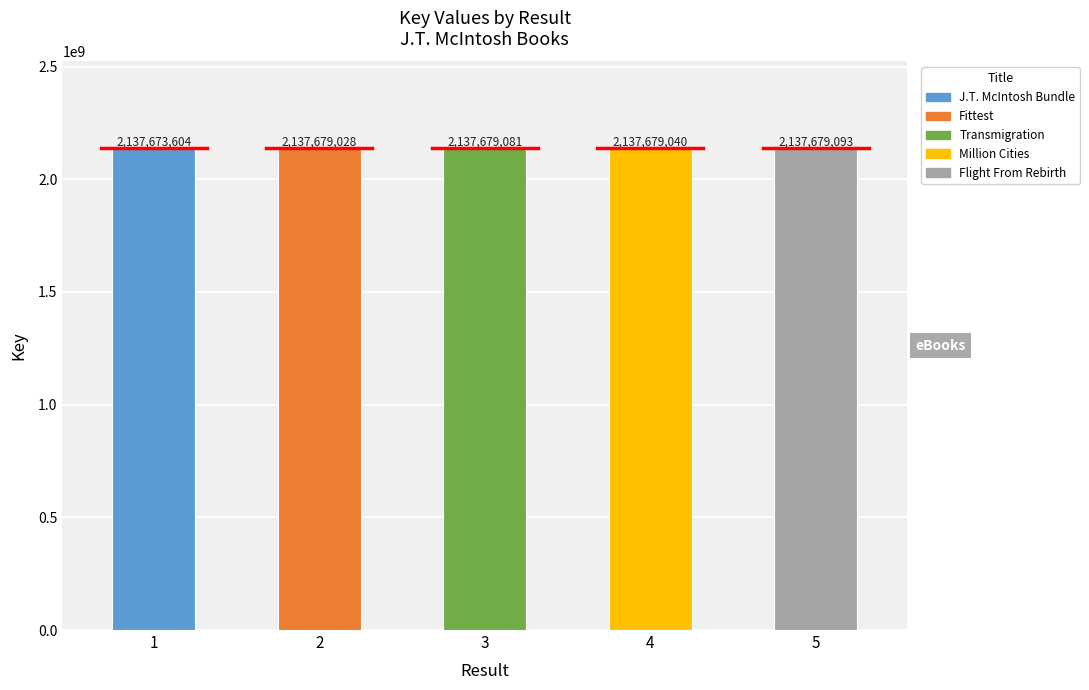

Between 5 and 4, which is larger?

5